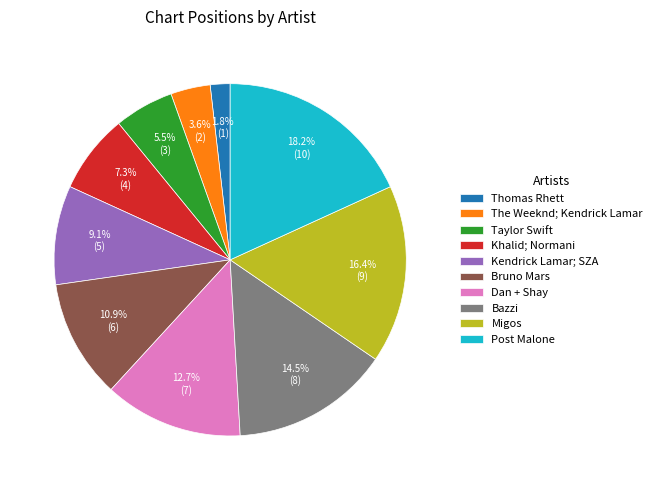

To the nearest percent, what is the difference between the largest and smallest slice percentages?

16%